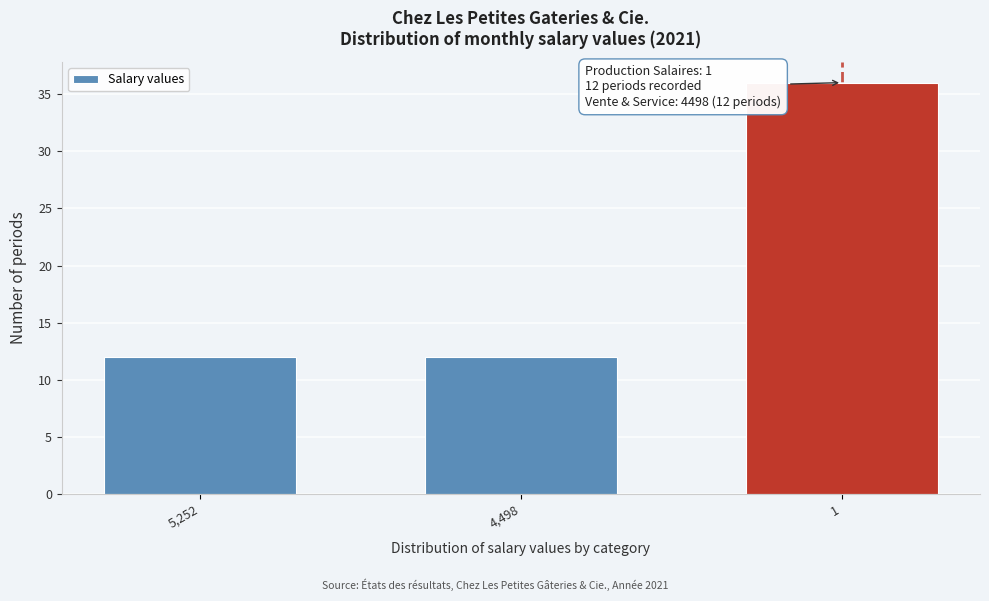

Reading right to left, transcribe all the data shown in this chart.

1=36	4,498=12	5,252=12